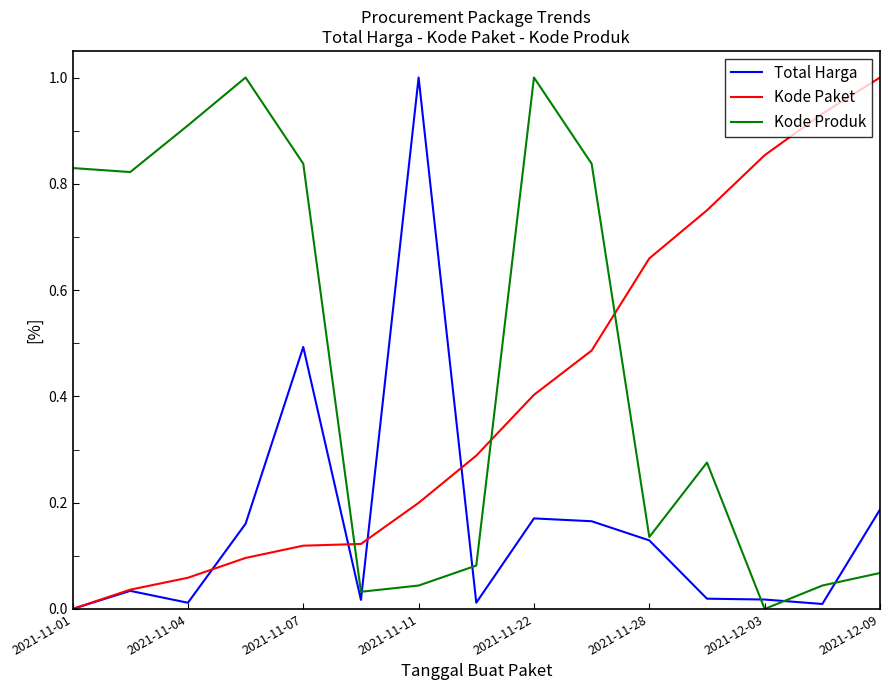

True or false: Kode Paket and Total Harga intersect in this chart.

True